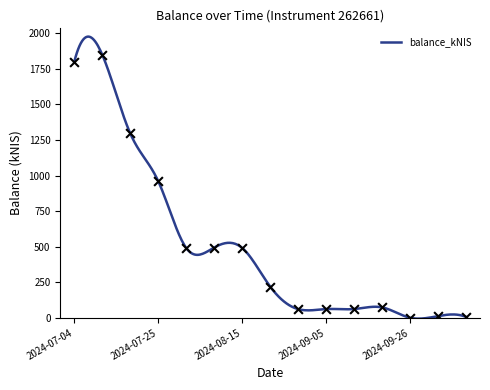

What is the ratio of the value at 2024-08-15 to the value at 2024-09-26?

468.1